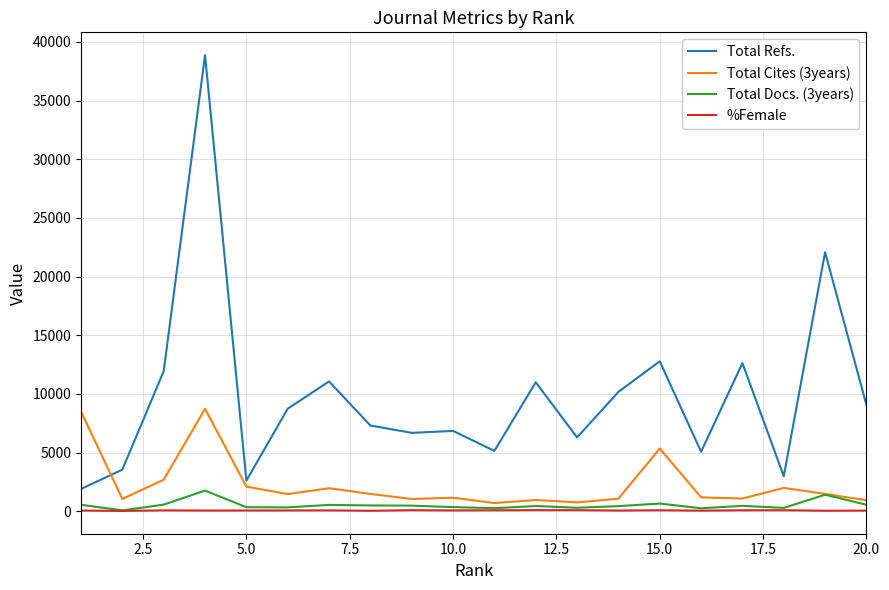

True or false: Total Refs. and Total Docs. (3years) cross at least once.

False